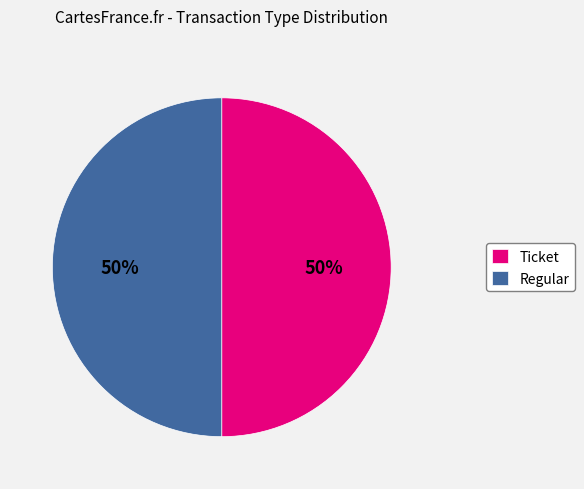

How many segments does this pie chart have?

2